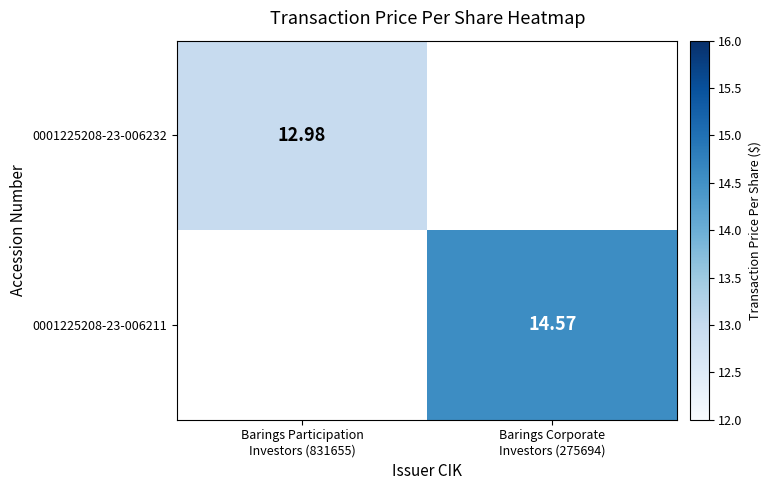

Rank the categories by 0001225208-23-006232 value from highest to lowest.

Barings Participation Investors (831655), Barings Corporate Investors (275694)